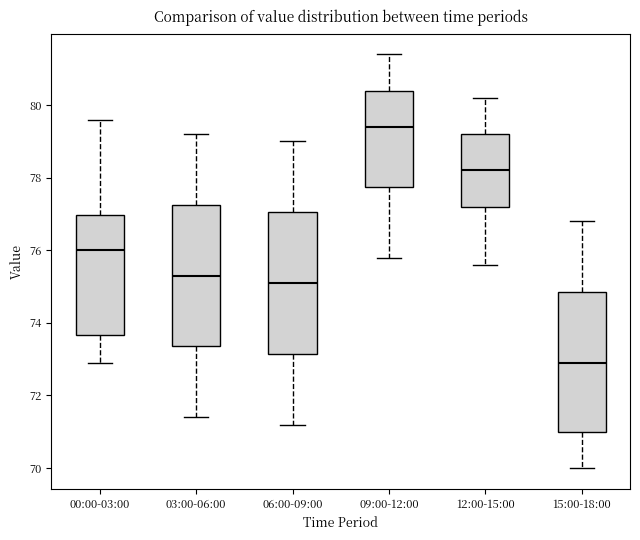

Where does the lower whisker of the box for 06:00-09:00 end on the y-axis? The values are not printed on the chart, so give them approximately, as read against the axis.

71.2